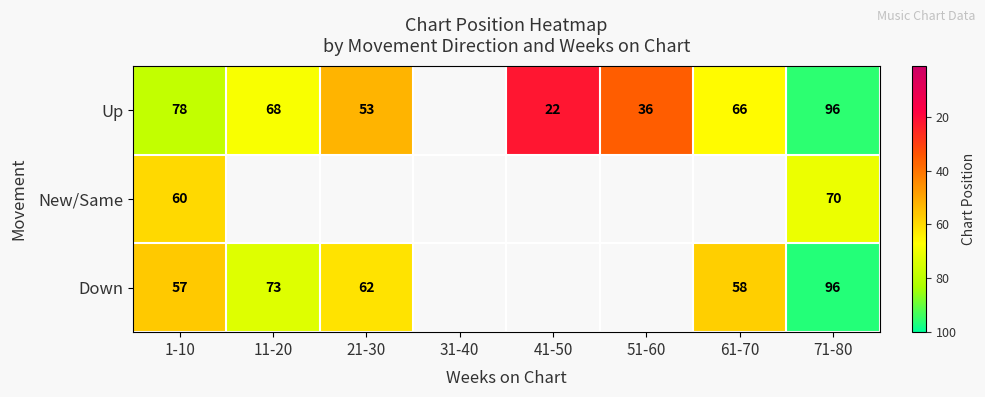

What is the spread (max minus min) of values at 1-10?

21.0